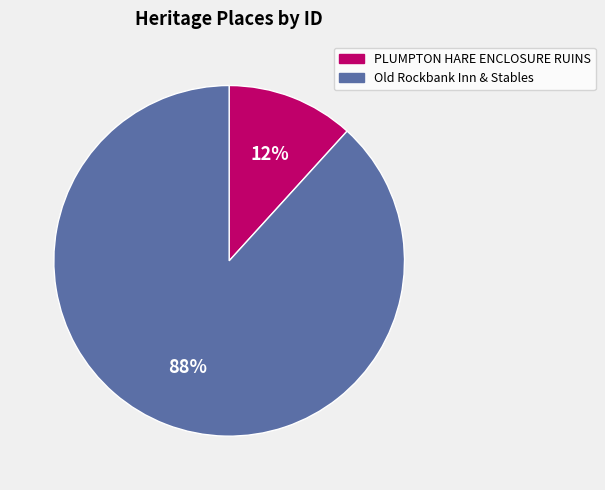

Count the number of slices in the pie.

2